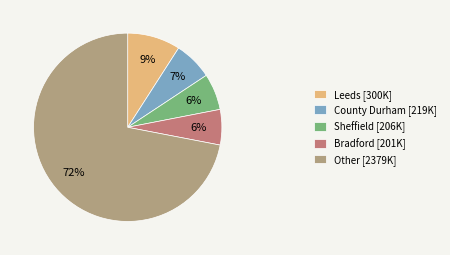

Is there any slice that represents more than half of the pie?

Yes